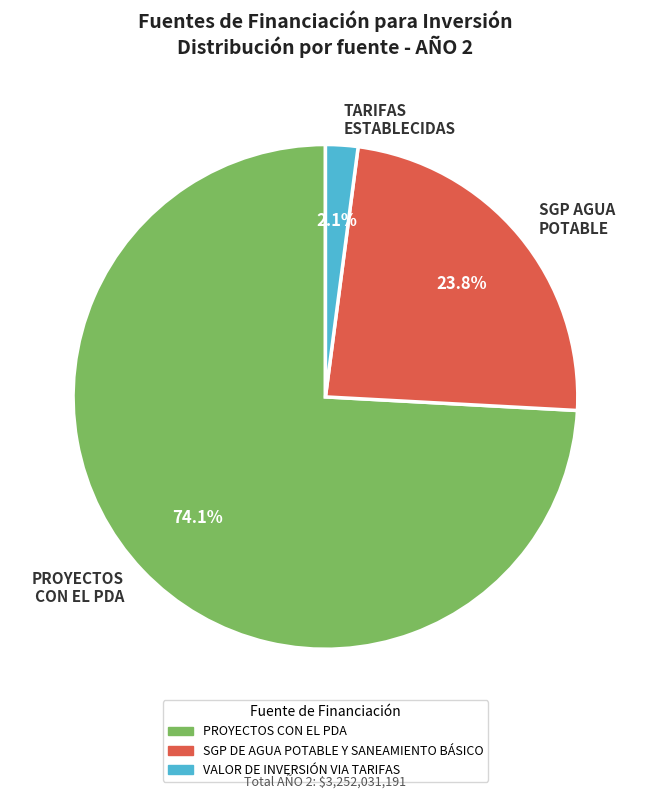

Do PROYECTOS CON EL PDA and TARIFAS ESTABLECIDAS together represent more than half of the pie?

Yes